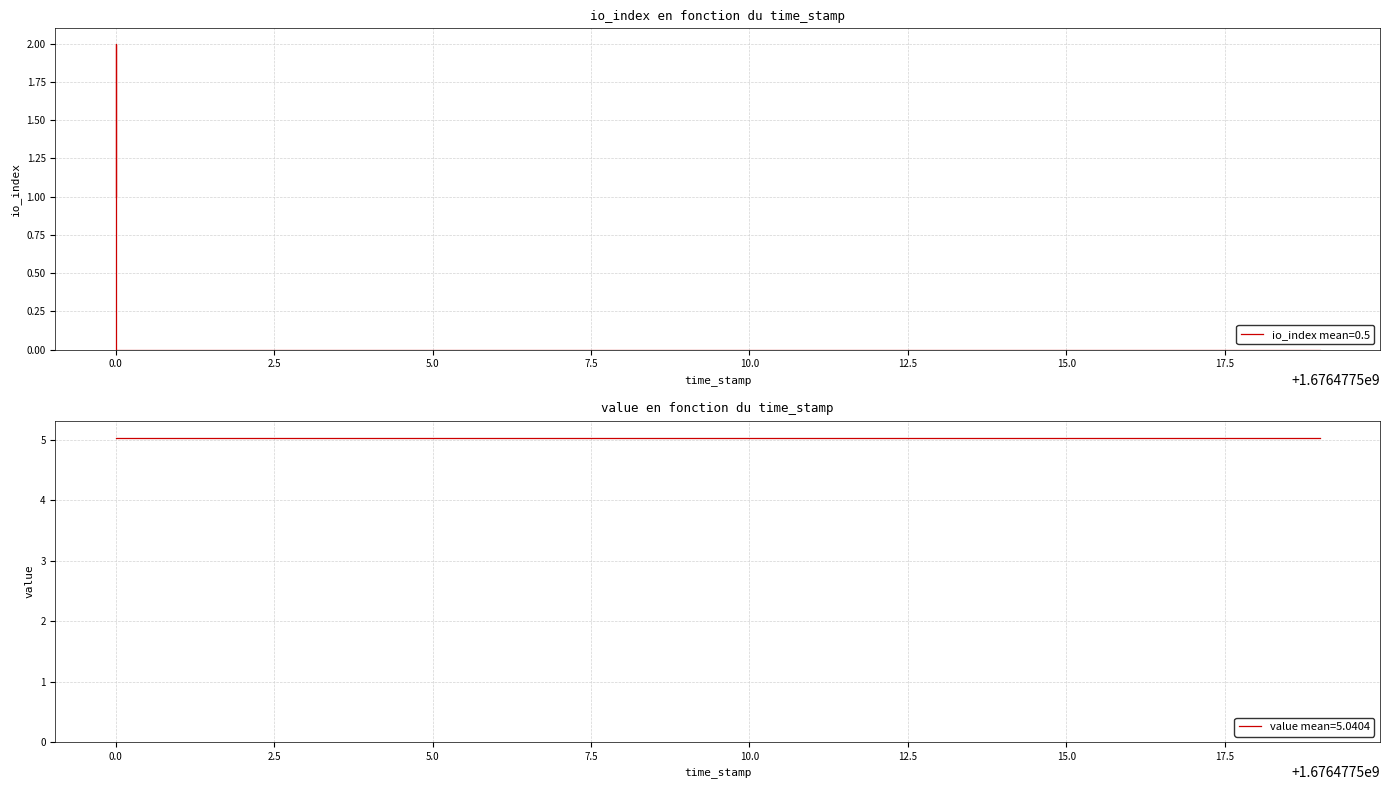

Where is the data nearest to the value 1?

1676477500